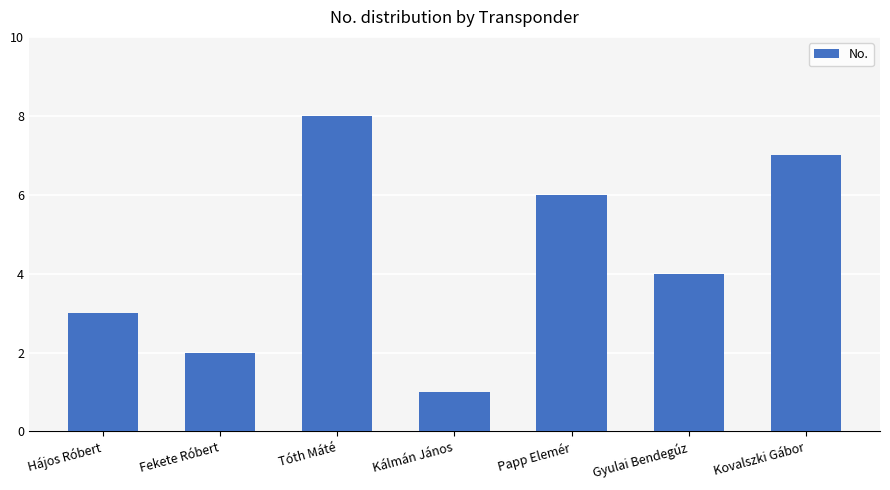

Reading right to left, list all the values displayed in this chart.

Kovalszki Gábor=7	Gyulai Bendegúz=4	Papp Elemér=6	Kálmán János=1	Tóth Máté=8	Fekete Róbert=2	Hájos Róbert=3